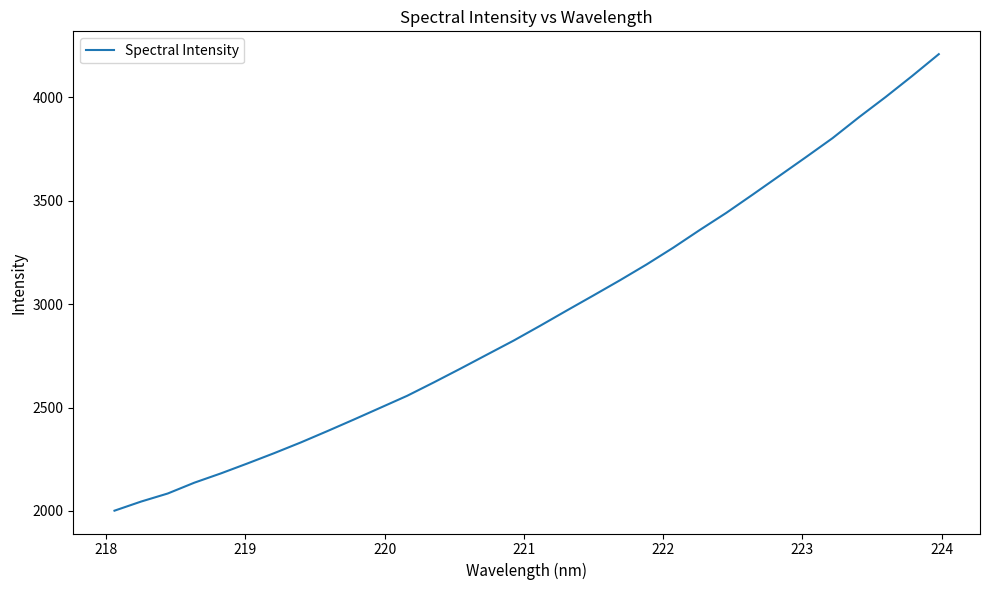

Count the number of data series in this chart.

1